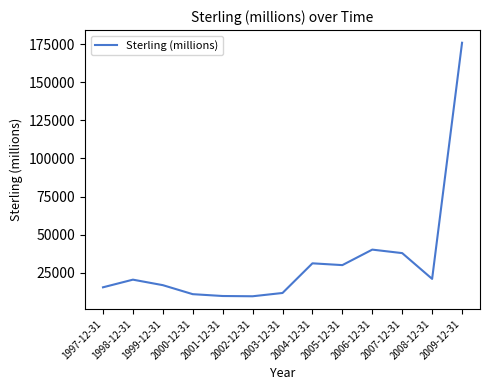

What position from the right is 2000-12-31?

10